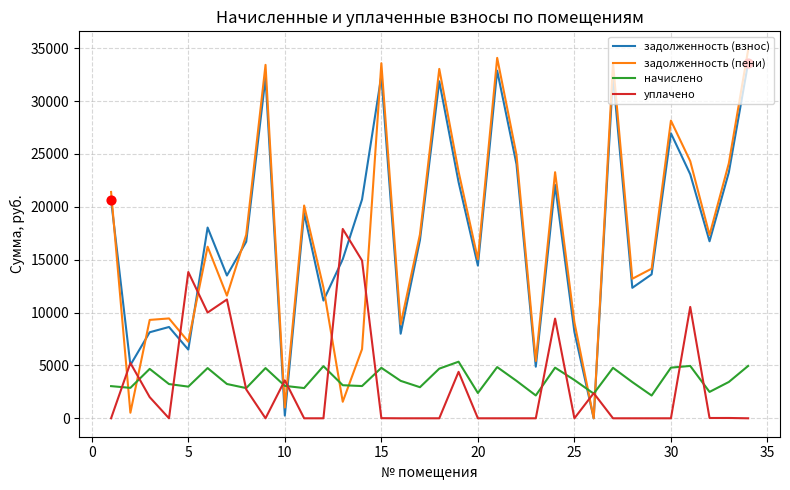

Which series has the largest range (max minus min)?

задолженность (пени)